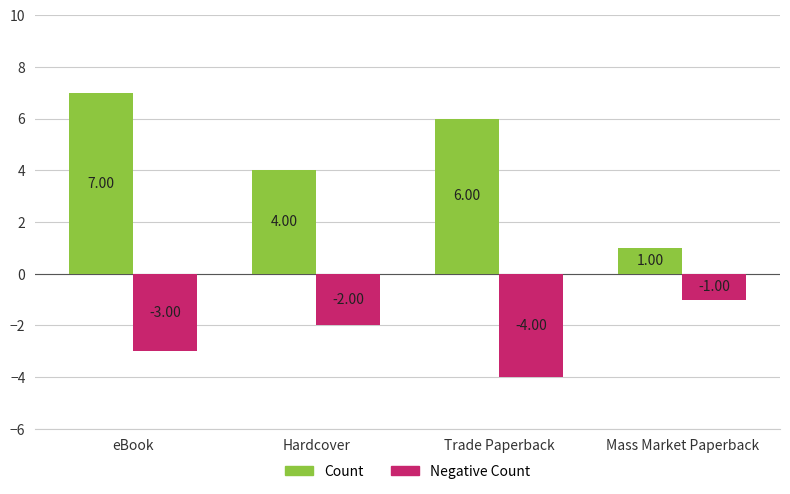

Reading left to right, transcribe all the data shown in this chart.

Count: eBook=7	Hardcover=4	Trade Paperback=6	Mass Market Paperback=1
Negative Count: eBook=-3	Hardcover=-2	Trade Paperback=-4	Mass Market Paperback=-1